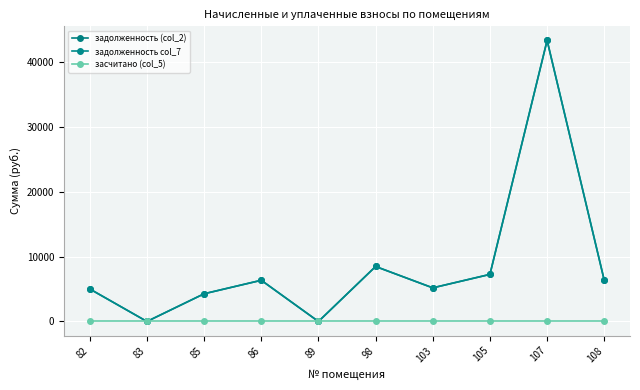

Is this an area chart (filled region under the line)?

No